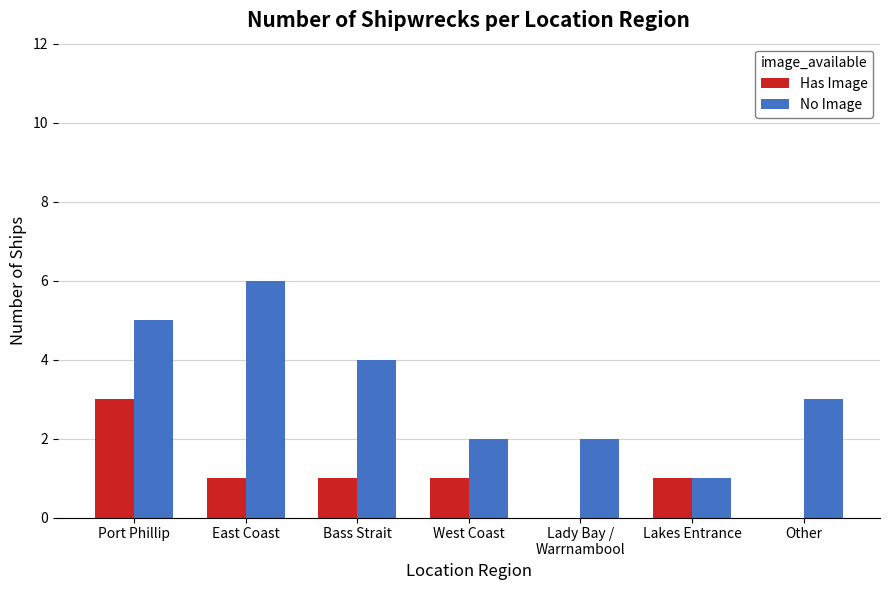

Is it true that Has Image equals 0 at Other?

True